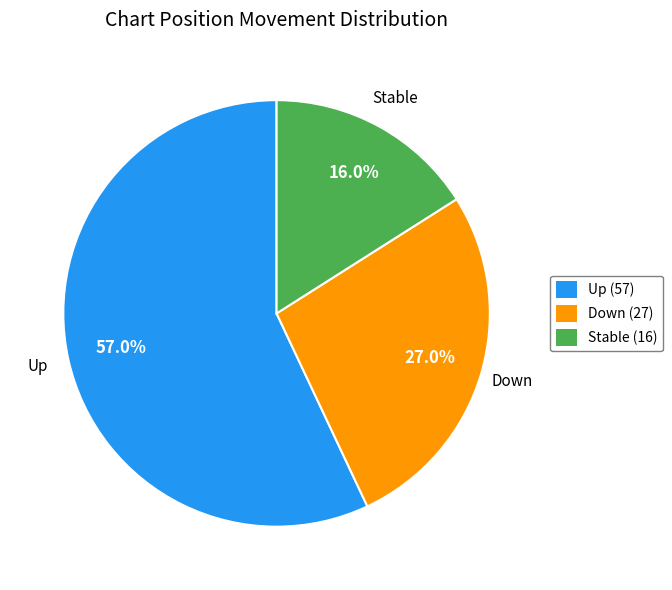

Between Up (57) and Stable (16), which is larger?

Up (57)